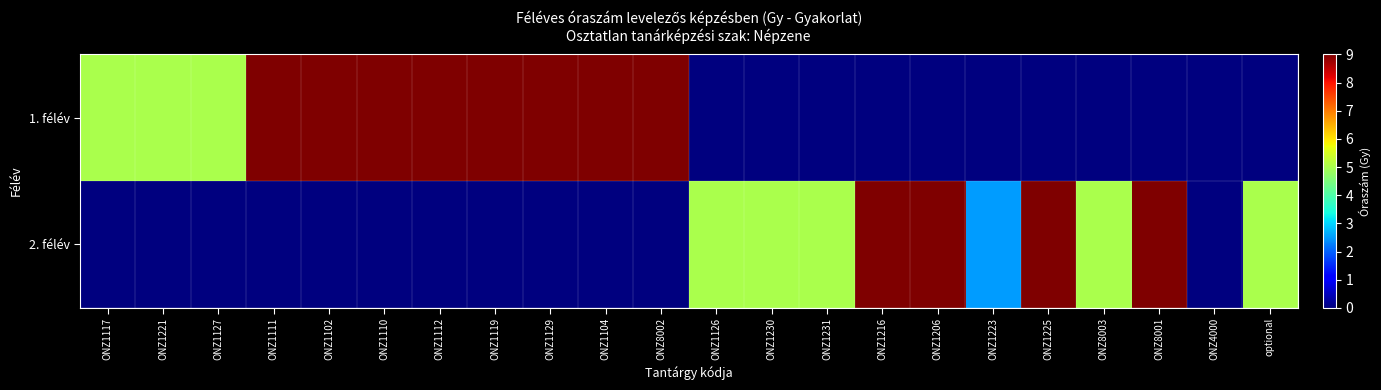

What is the spread (max minus min) of values at ONZ1230?

5.0